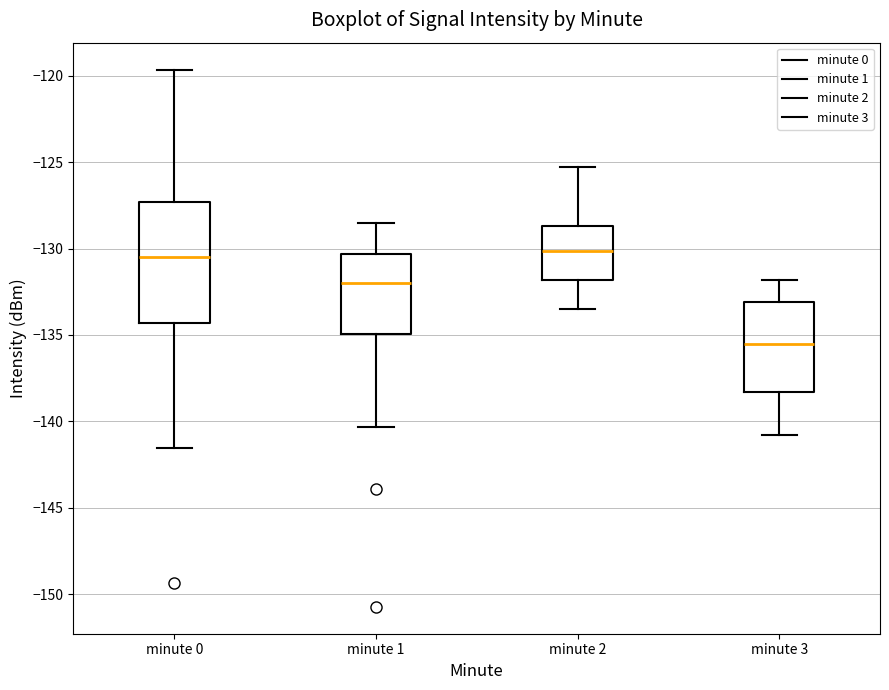

Where does the lower whisker of the box for minute 2 end on the y-axis? The values are not printed on the chart, so give them approximately, as read against the axis.

-133.5